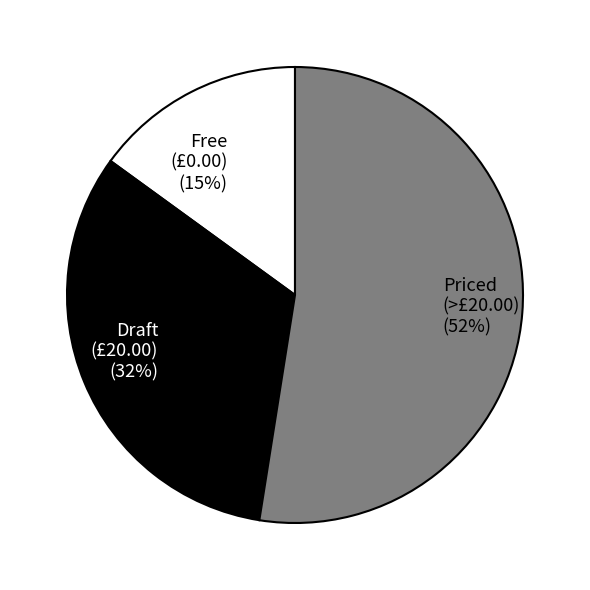

Is the sum of Draft (£20.00) (32%) and Priced (>£20.00) (52%) greater than half?

Yes